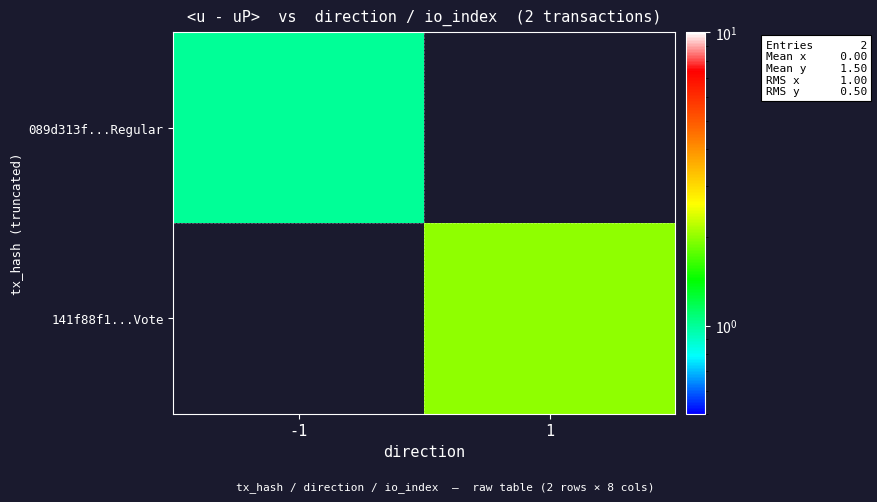

At which category does the chart reach its minimum across all series?

1